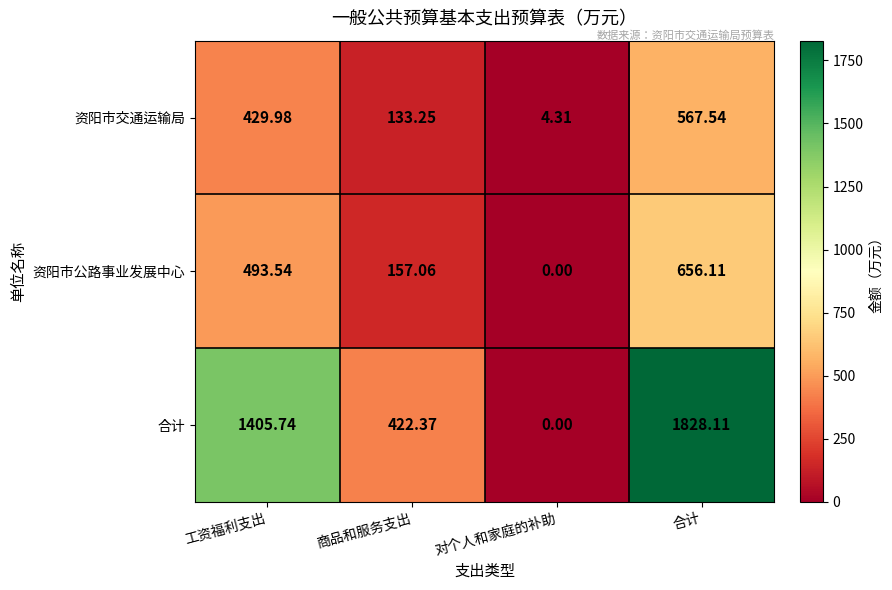

Count the number of data series in this chart.

3